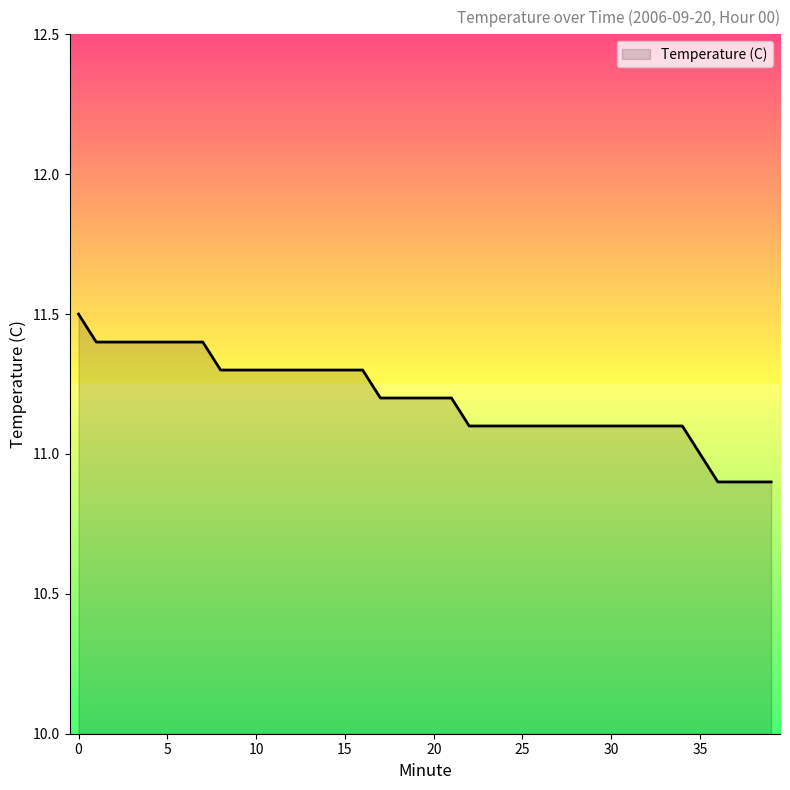

What is the greatest value displayed?

11.5